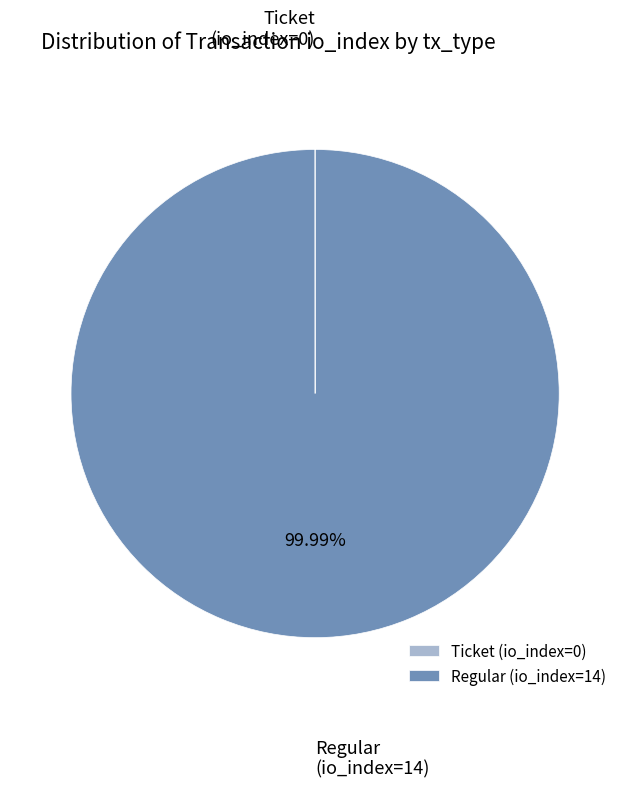

To the nearest percent, what percentage of the pie is Regular?

100%